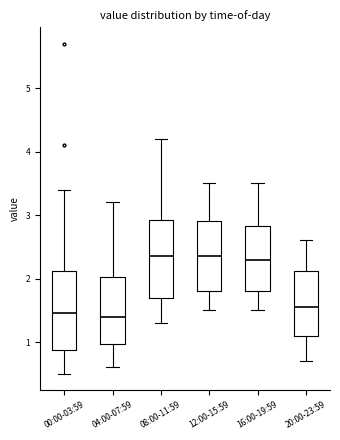

Reading left to right, read every box against the y-axis: the position of its median line, the range the box covers, and the ends of its whiskers. The values are not printed on the chart, so give them approximately, as read against the axis.

00:00-03:59: median 1.5, box 0.9 to 2.1, whiskers 0.5 to 3.4
04:00-07:59: median 1.4, box 1.0 to 2.0, whiskers 0.6 to 3.2
08:00-11:59: median 2.4, box 1.7 to 2.9, whiskers 1.3 to 4.2
12:00-15:59: median 2.4, box 1.8 to 2.9, whiskers 1.5 to 3.5
16:00-19:59: median 2.3, box 1.8 to 2.8, whiskers 1.5 to 3.5
20:00-23:59: median 1.6, box 1.1 to 2.1, whiskers 0.7 to 2.6